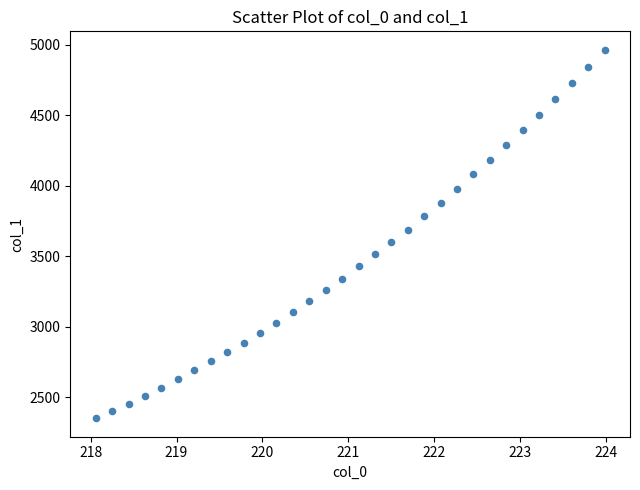

What is the range of X values (max minus min)?

5.9